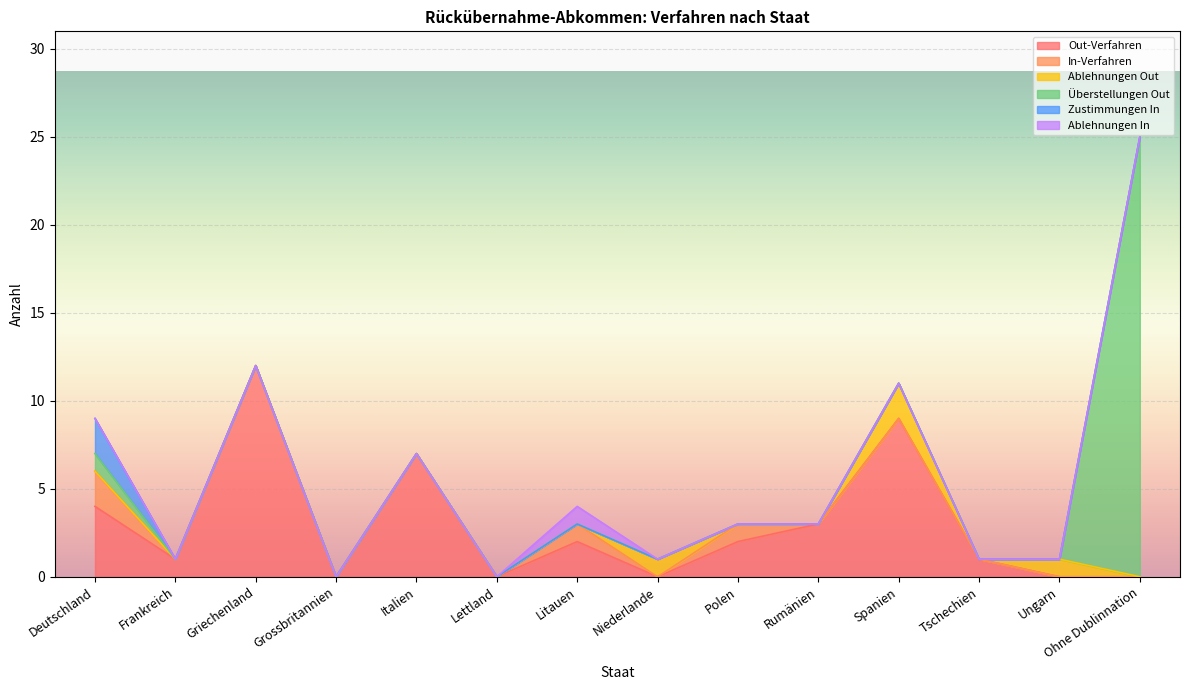

At Lettland, list the series in order from smallest to largest.

Out-Verfahren, In-Verfahren, Ablehnungen Out, Überstellungen Out, Zustimmungen In, Ablehnungen In